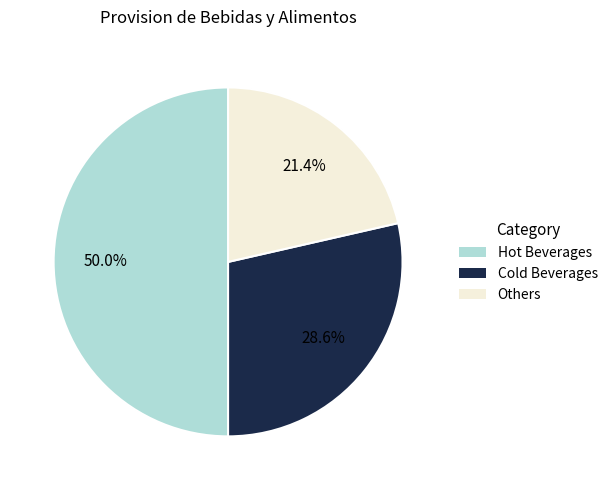

To the nearest percent, what is the average slice percentage?

33%